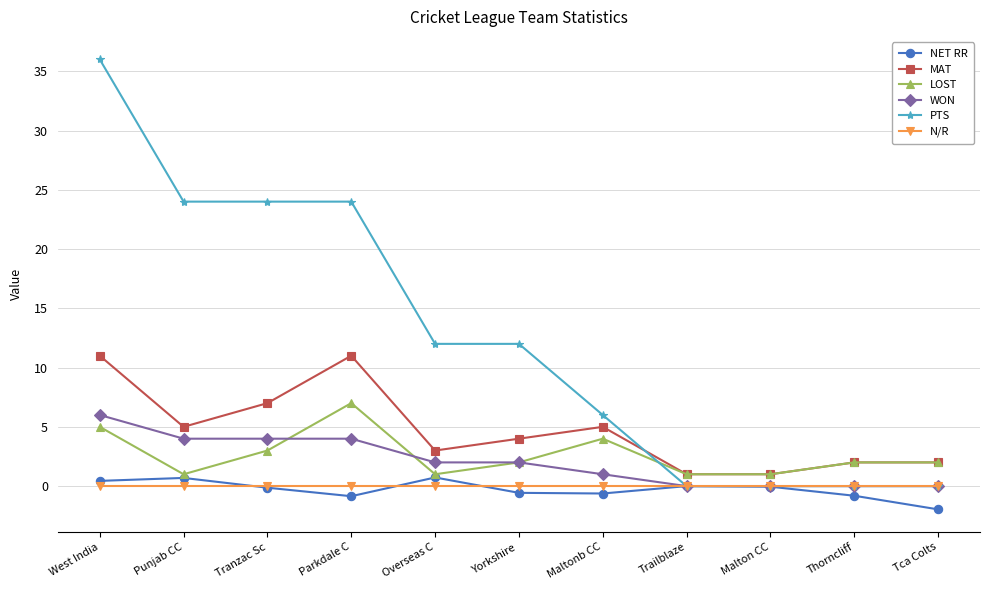

What is the maximum value shown in the chart?

36.0